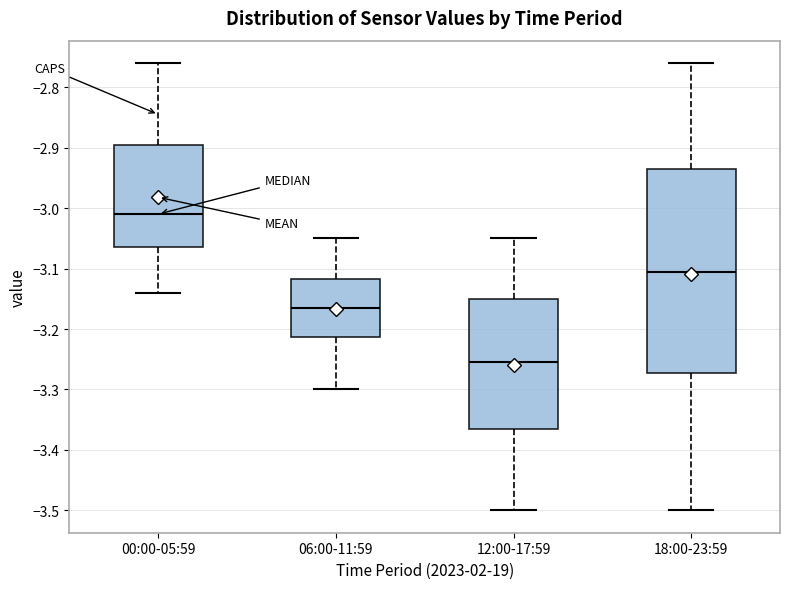

Where does the upper whisker of the box for 12:00-17:59 end on the y-axis? The values are not printed on the chart, so give them approximately, as read against the axis.

-3.05